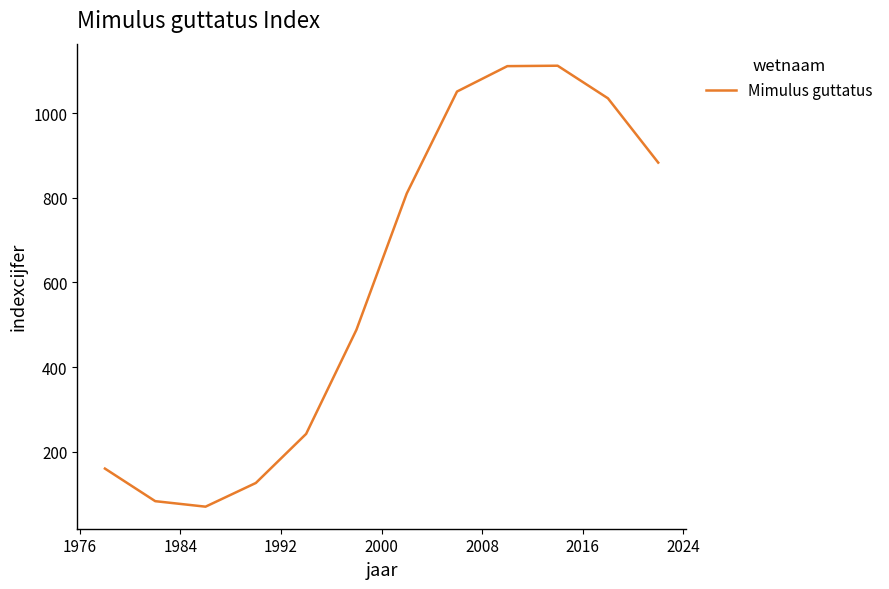

What is the average value?

598